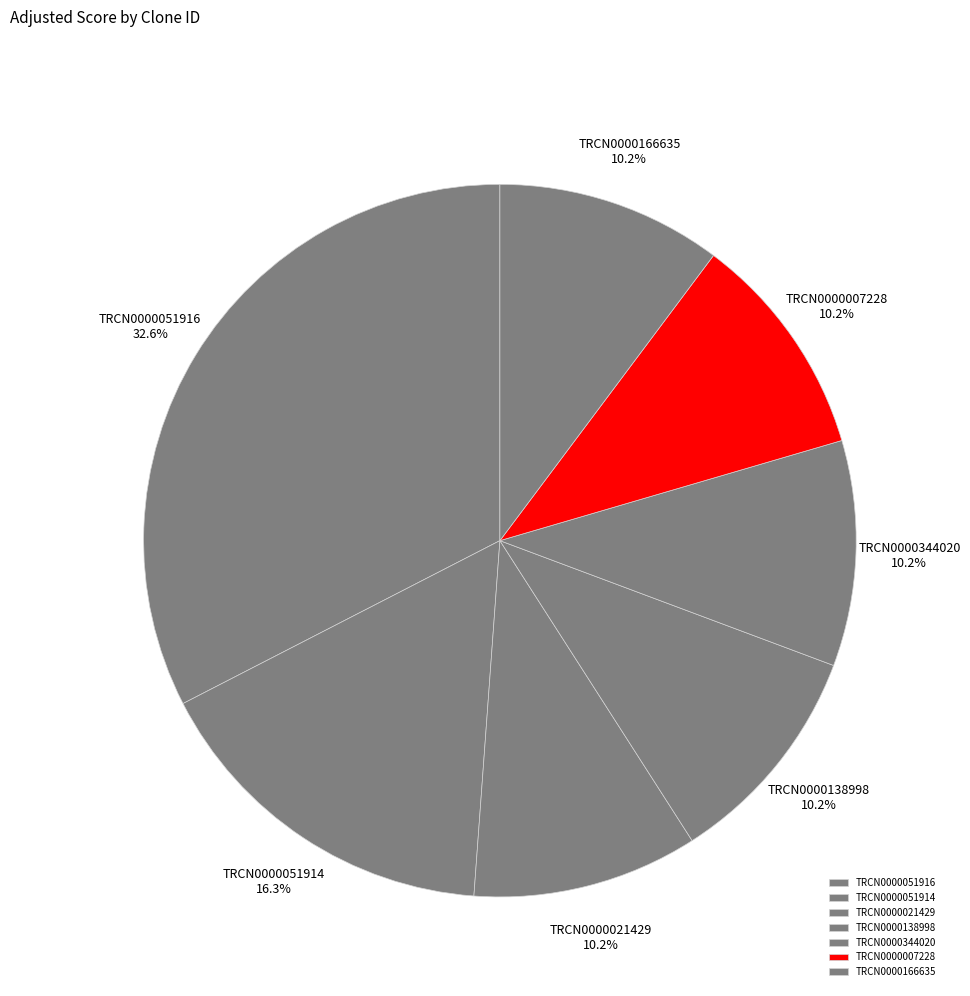

Is there a majority slice in this chart?

No